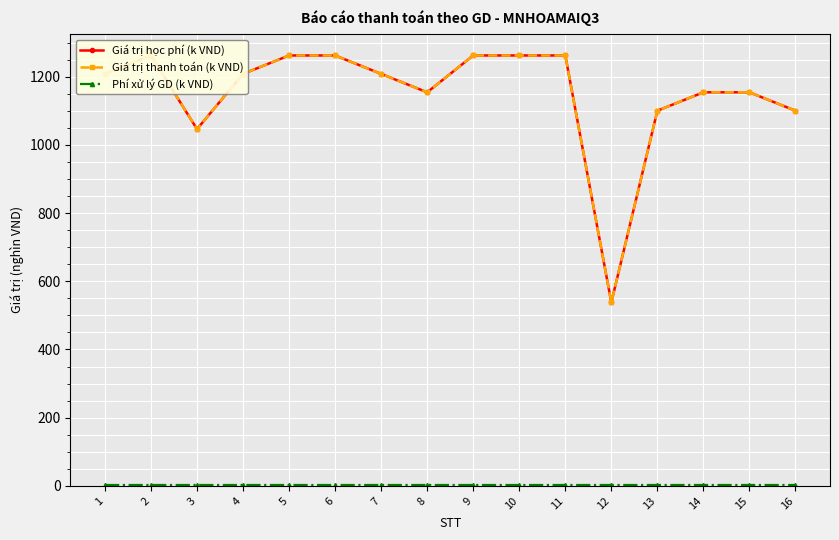

What is the average value of the Giá trị học phí (k VND) series?

1152.6